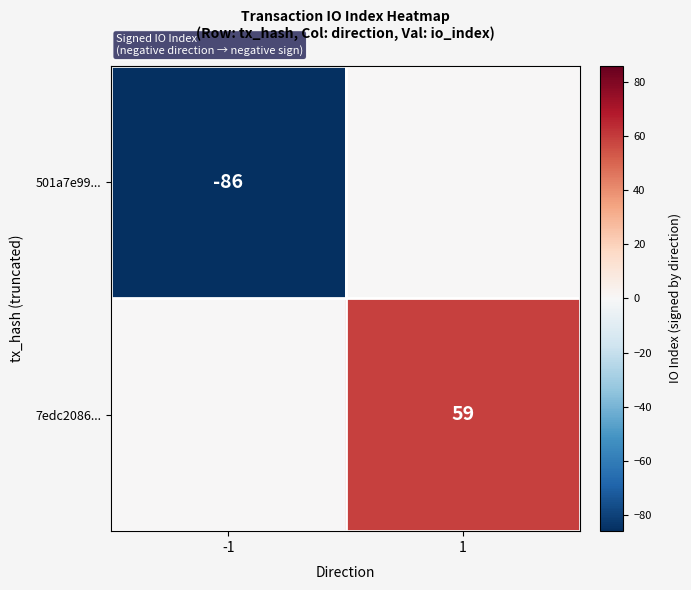

Between -1 and 1, which is larger?

1